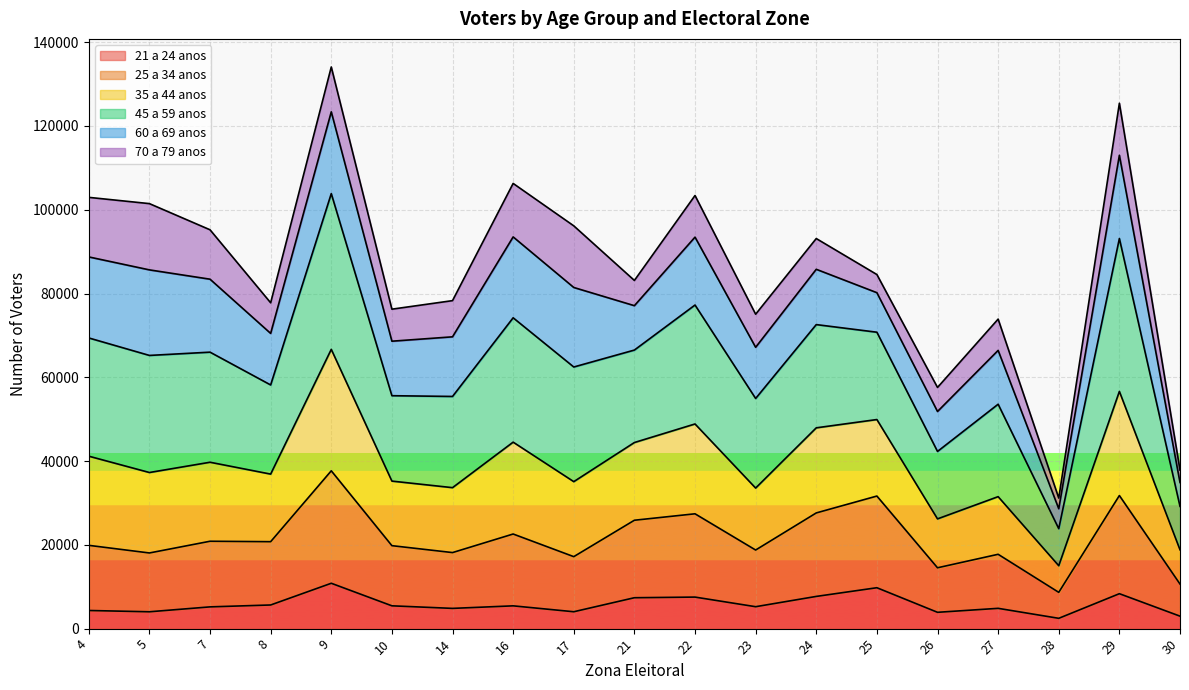

Which category has the highest value across all series?

9